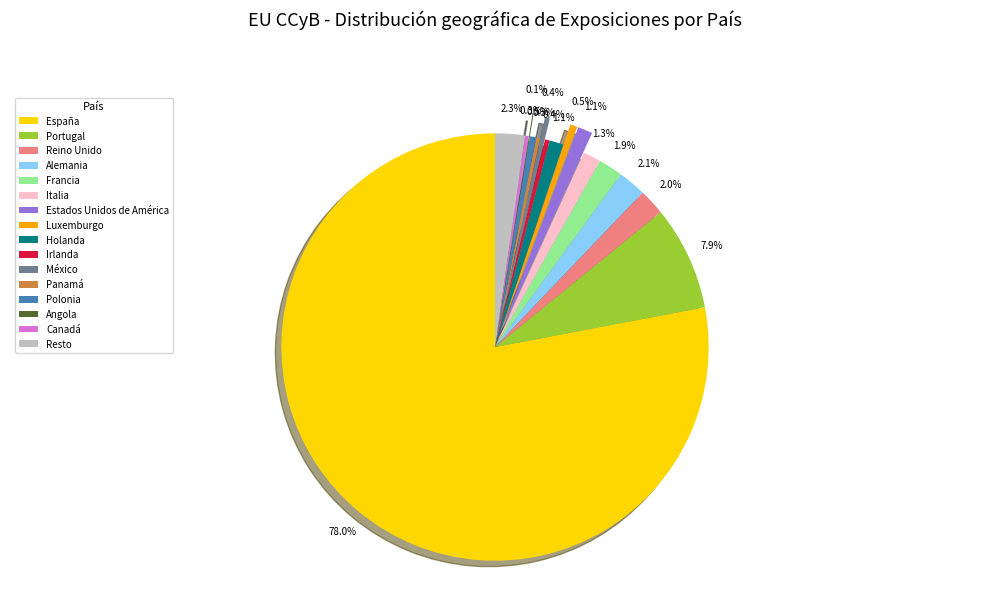

What is the largest slice in the pie chart?

España